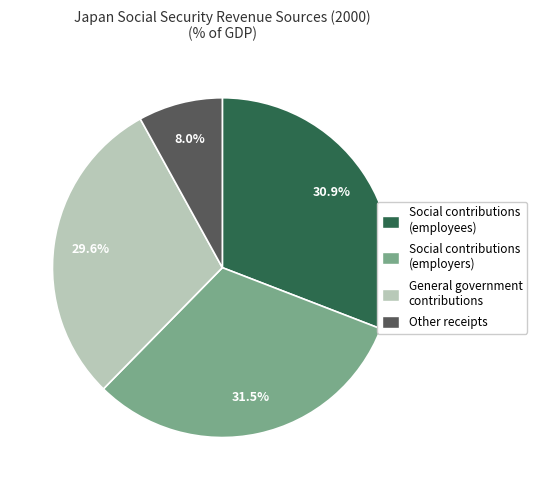

Does any single category account for the majority?

No